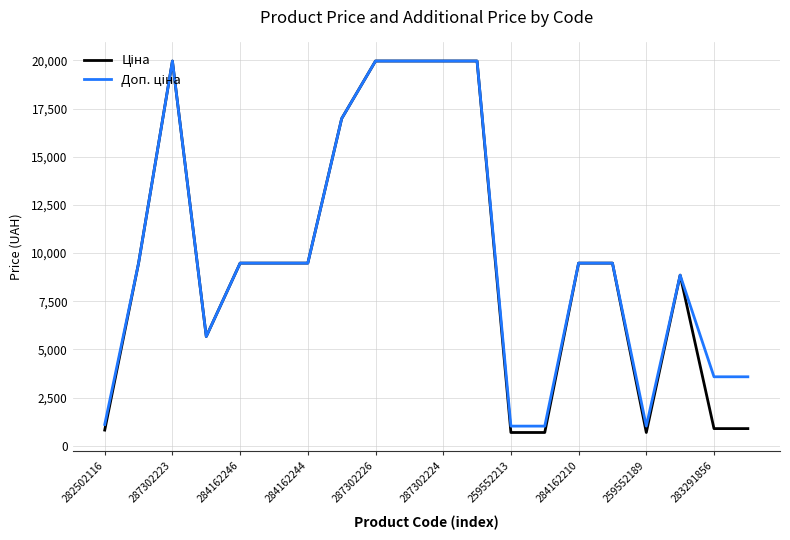

What is the greatest value displayed?

19964.2